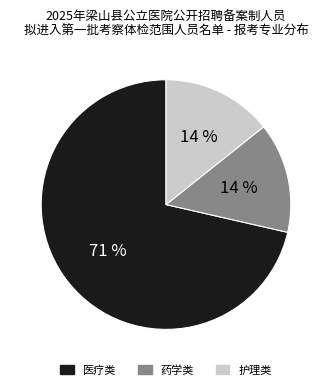

What percentage is the 护理类 slice, to the nearest percent?

14%